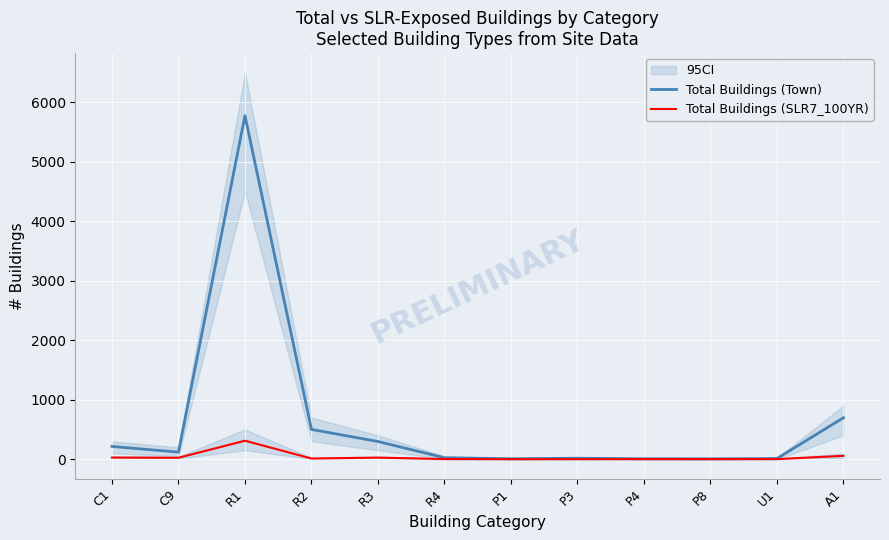

What are all the series names shown in the legend?

Total Buildings (Town), Total Buildings (SLR7_100YR)